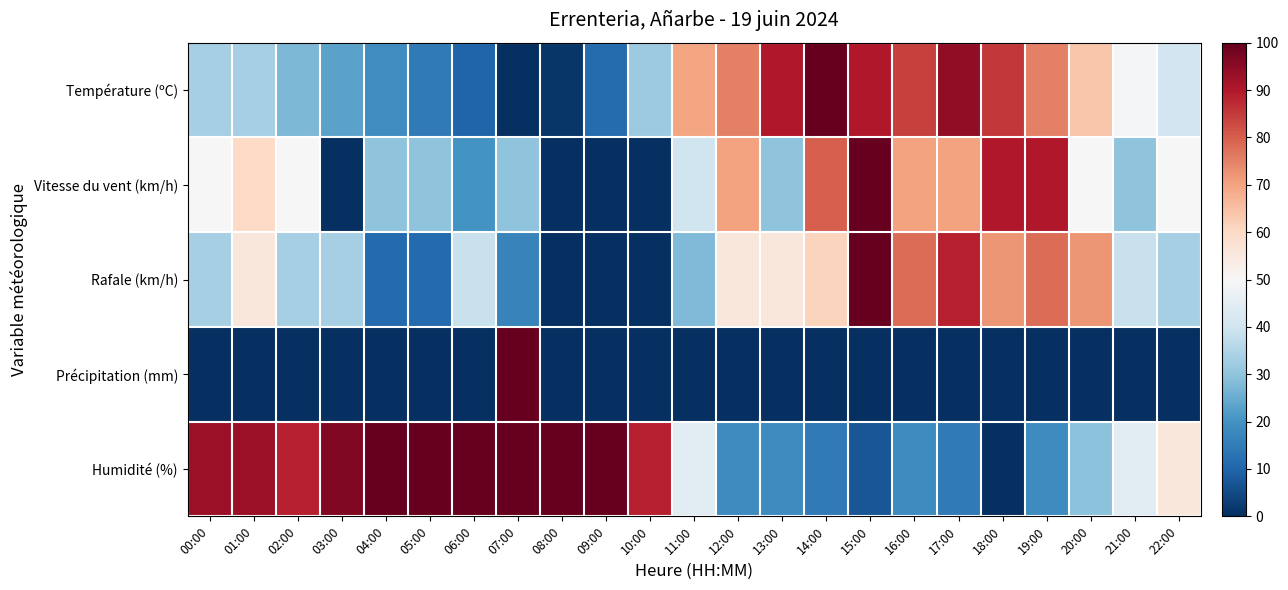

Which series has the widest spread of values?

Température (ºC)